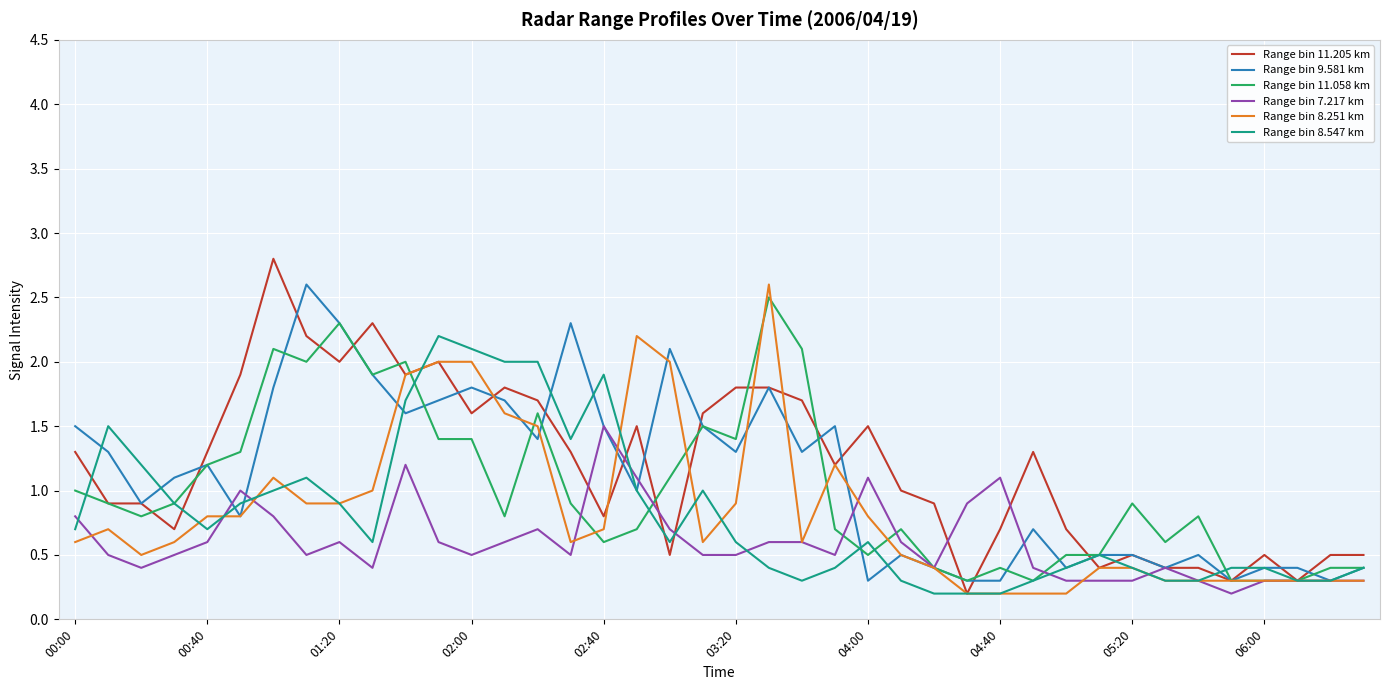

What is the maximum value for Range bin 11.205 km?

2.8